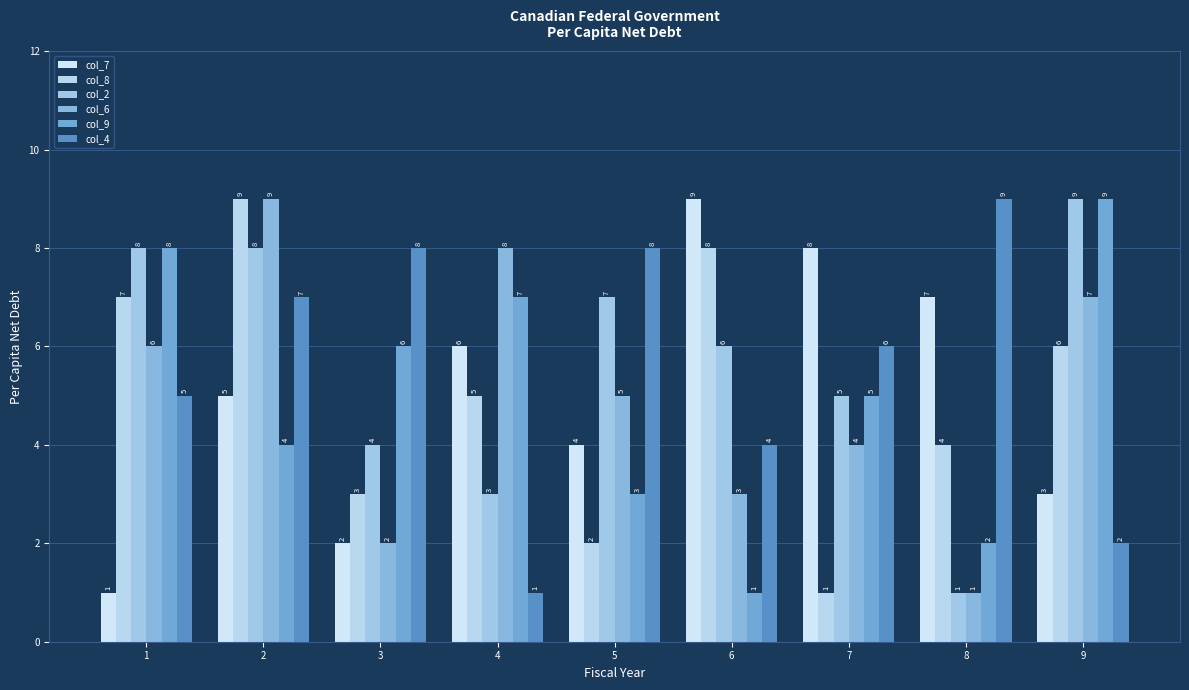

Reading left to right, extract all data points from this chart.

col_7: 1	5	2	6	4	9	8	7	3
col_8: 7	9	3	5	2	8	1	4	6
col_2: 8	8	4	3	7	6	5	1	9
col_6: 6	9	2	8	5	3	4	1	7
col_9: 8	4	6	7	3	1	5	2	9
col_4: 5	7	8	1	8	4	6	9	2